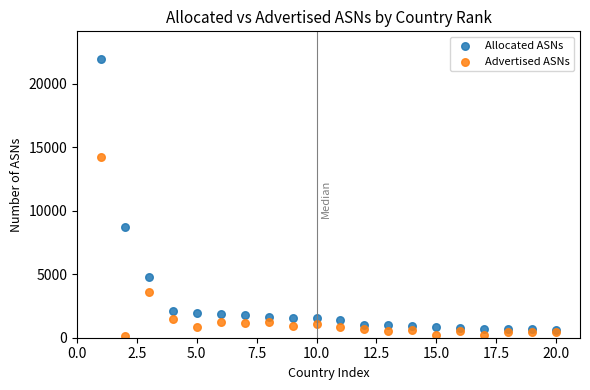

In the Allocated ASNs series, what Y value is closest to 11280?

8721